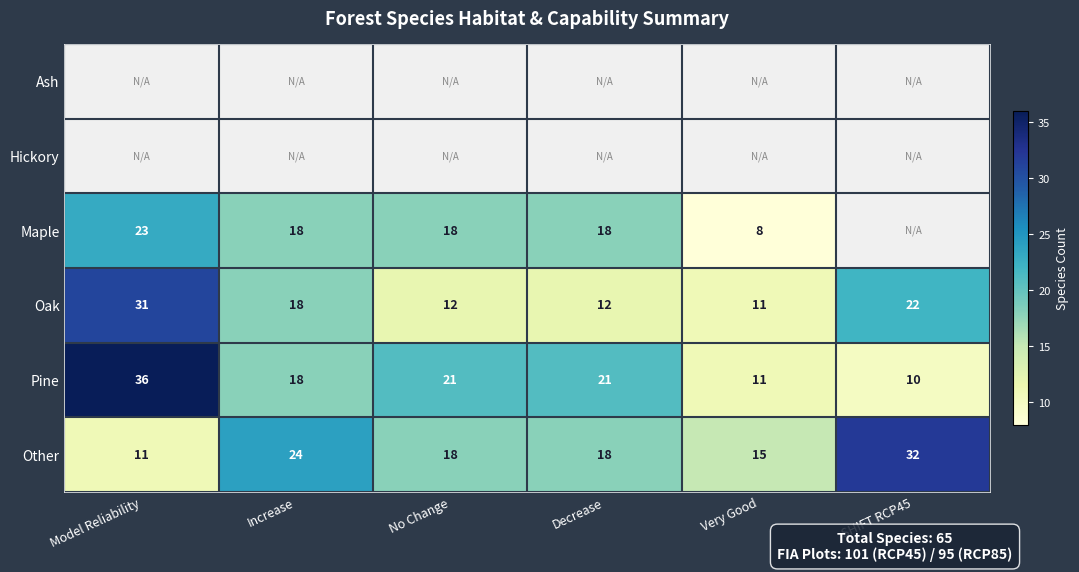

Count the number of categories in the chart.

6